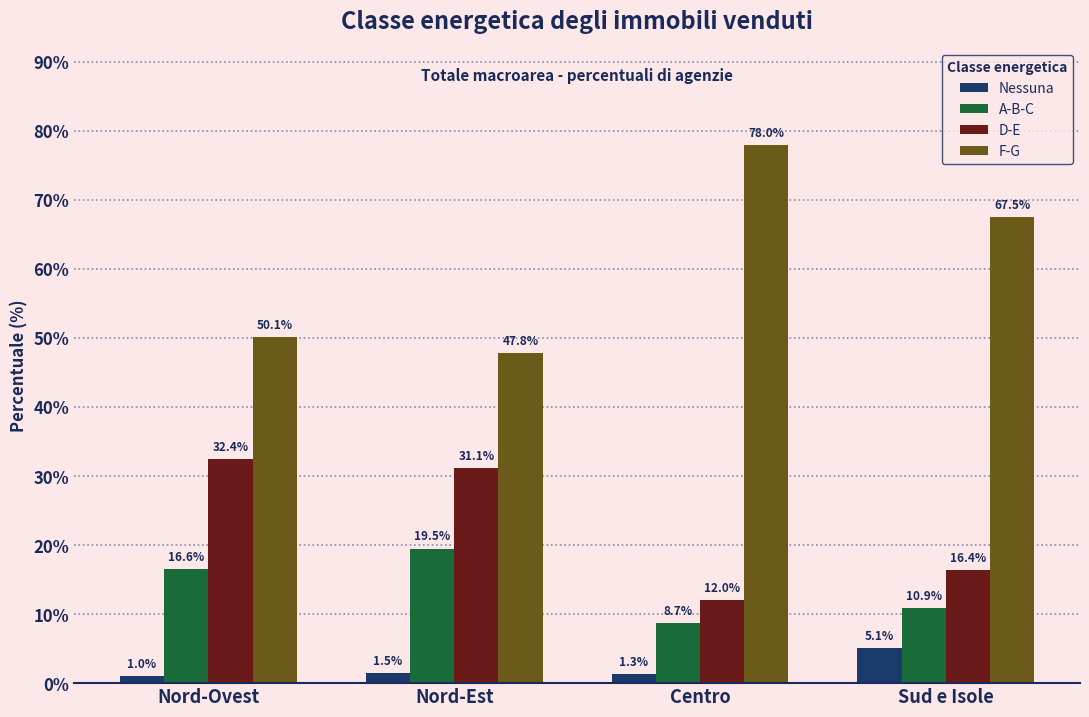

Read the F-G value at Nord-Est.

47.8